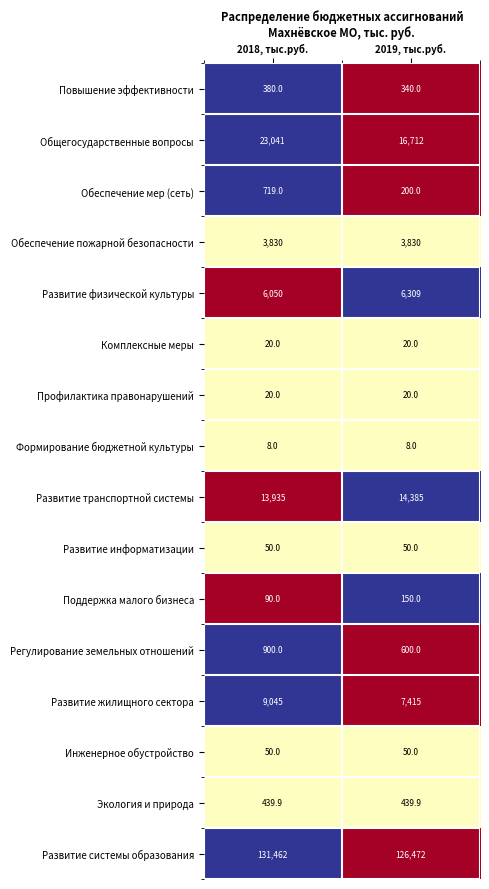

Is the value of Развитие информатизации at 2019, тыс.руб. greater than the value of Развитие транспортной системы at 2018, тыс.руб.?

No